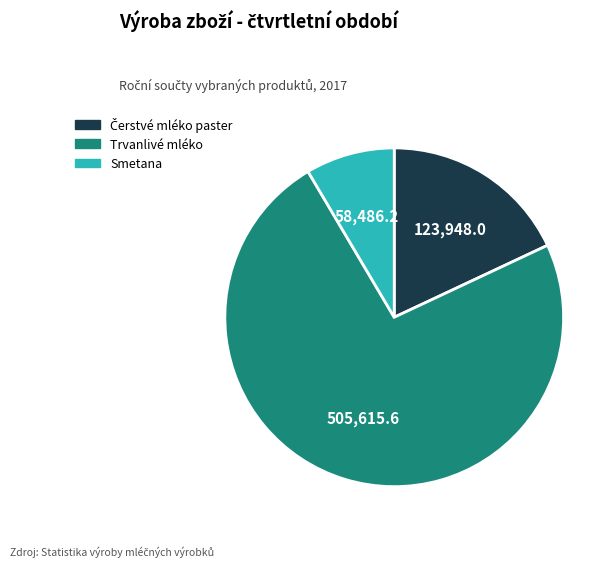

Which has a higher value, Trvanlivé mléko or Smetana?

Trvanlivé mléko